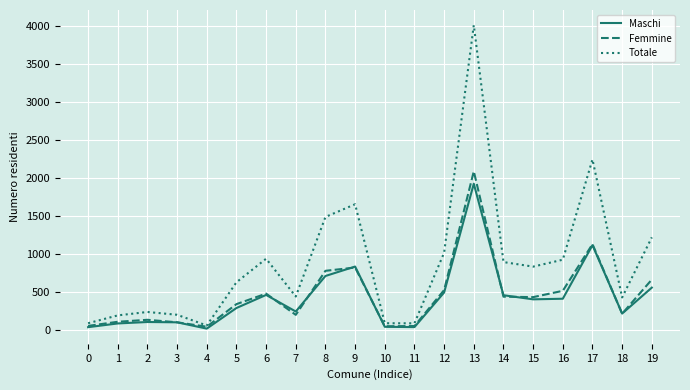

The Femmine series shows 106 at 1. True or false?

True